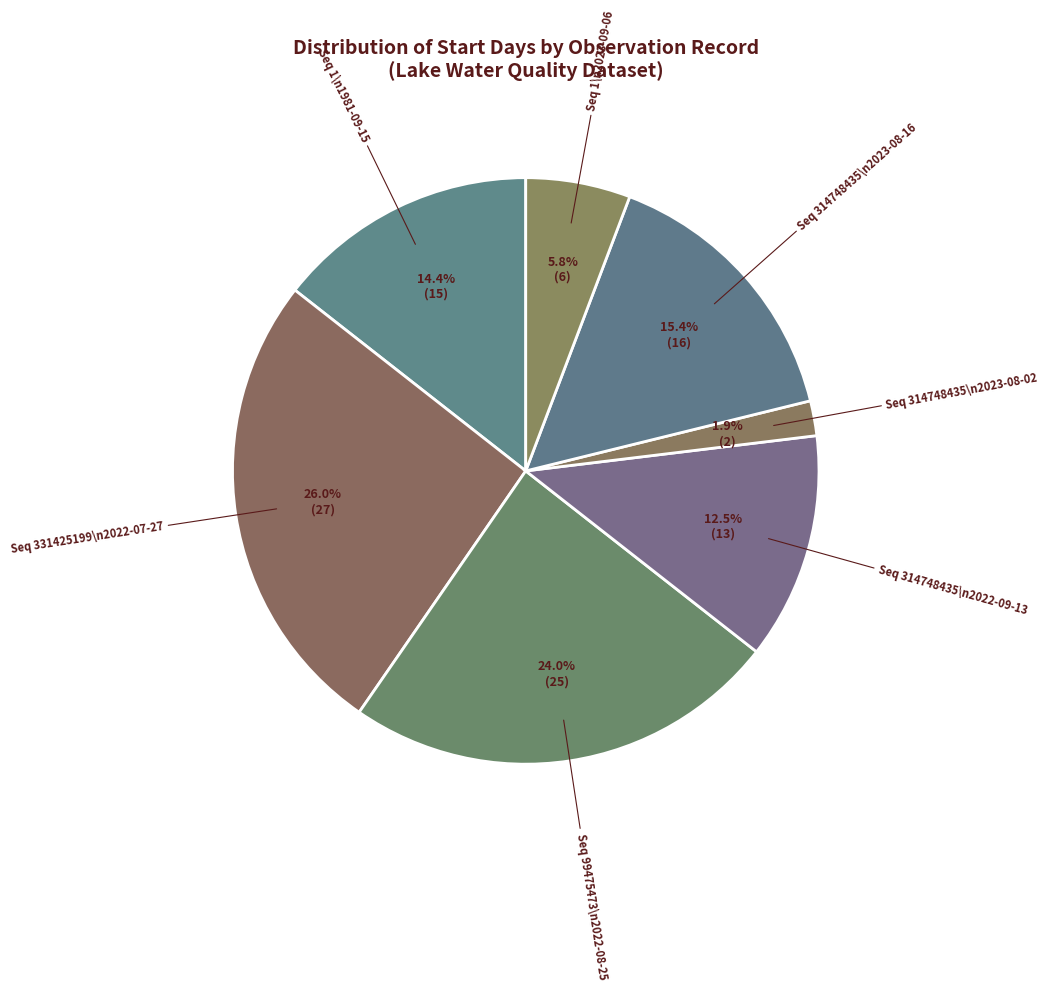

What portion of the pie excludes Seq 1\n1981-09-15?

85.6%